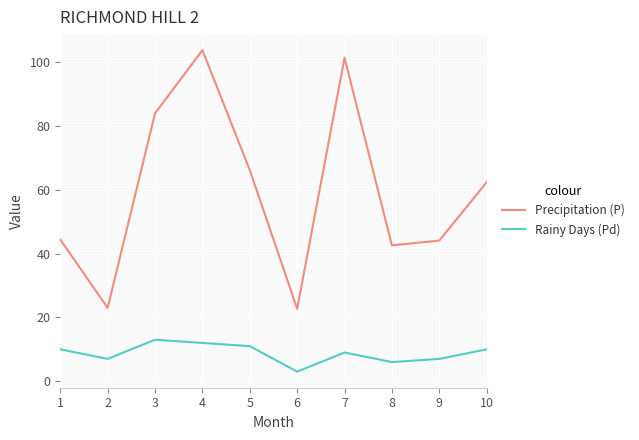

Is the value of Precipitation (P) at 2 greater than the value of Rainy Days (Pd) at 3?

Yes